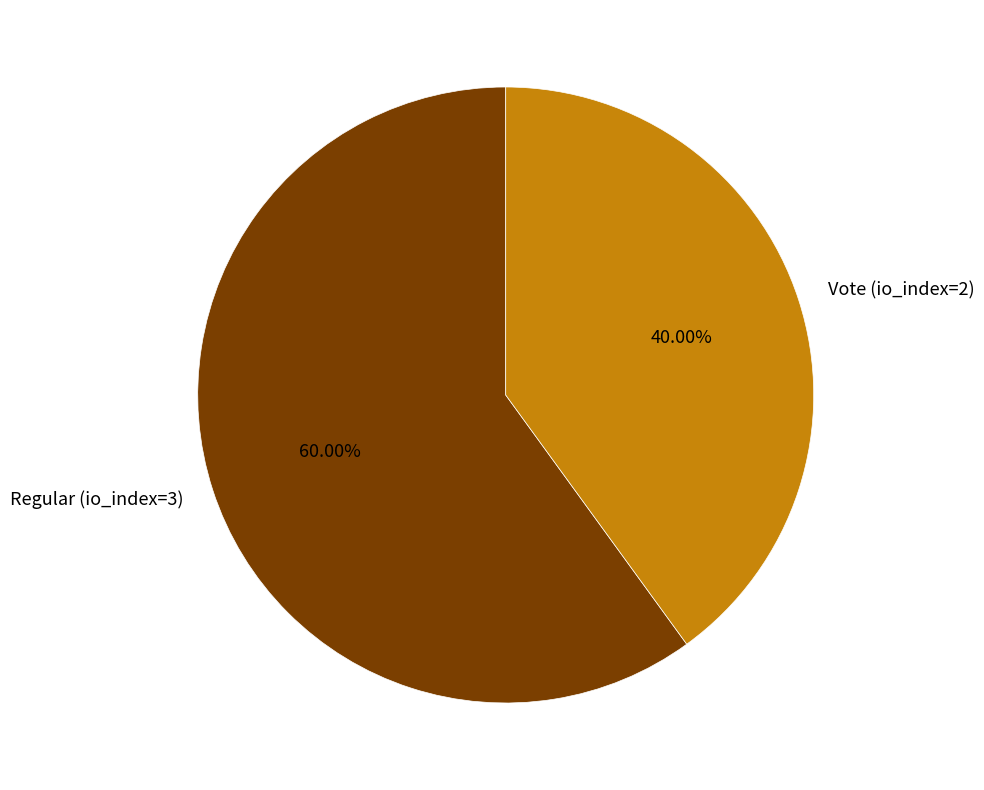

True or false: Regular (io_index=3) accounts for 60% of the total.

True